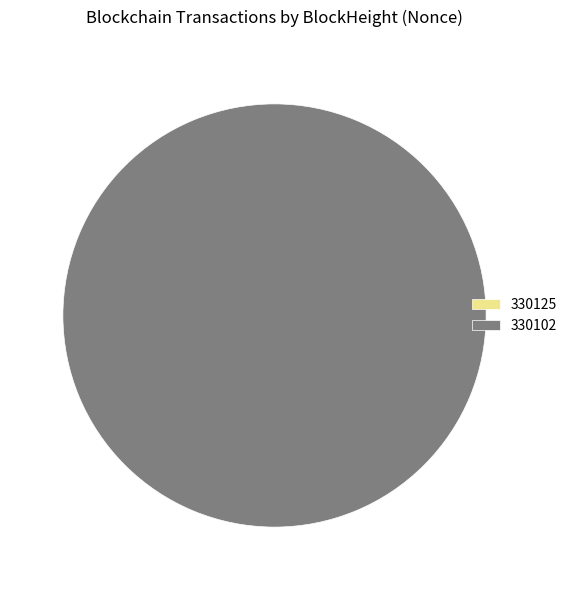

To the nearest percent, what is the combined percentage of 330102 and 330125?

100%